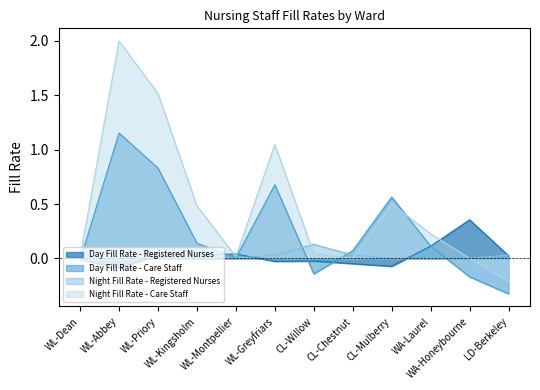

True or false: Night Fill Rate - Care Staff has more than 2 interior local peaks.

True